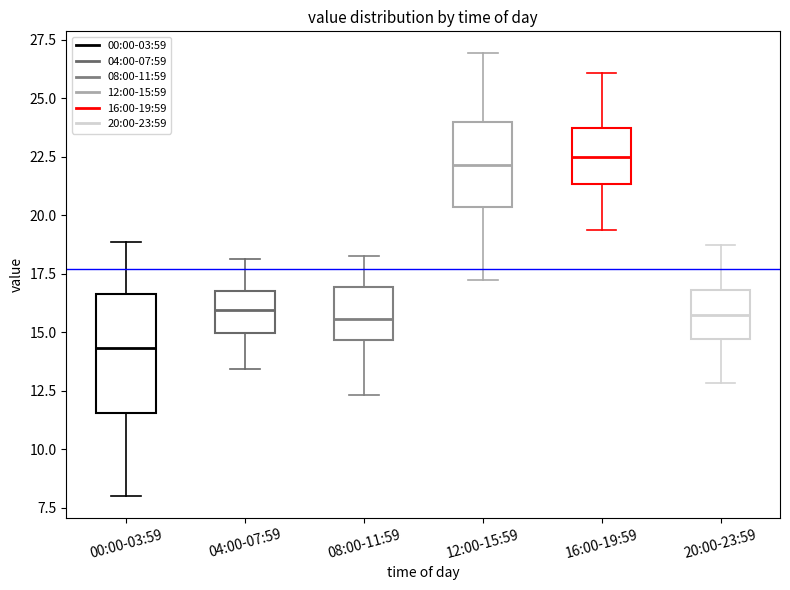

Reading left to right, transcribe this box plot: for each box, give where its median line is, the range the box spans, and where its two whiskers end, as read against the y-axis. The values are not printed on the chart, so give them approximately, as read against the axis.

00:00-03:59: median 14.5, box 11.5 to 16.5, whiskers 8.0 to 19.0
04:00-07:59: median 16.0, box 15.0 to 17.0, whiskers 13.5 to 18.0
08:00-11:59: median 15.5, box 14.5 to 17.0, whiskers 12.5 to 18.5
12:00-15:59: median 22.0, box 20.5 to 24.0, whiskers 17.0 to 27.0
16:00-19:59: median 22.5, box 21.5 to 23.5, whiskers 19.5 to 26.0
20:00-23:59: median 16.0, box 14.5 to 17.0, whiskers 13.0 to 18.5